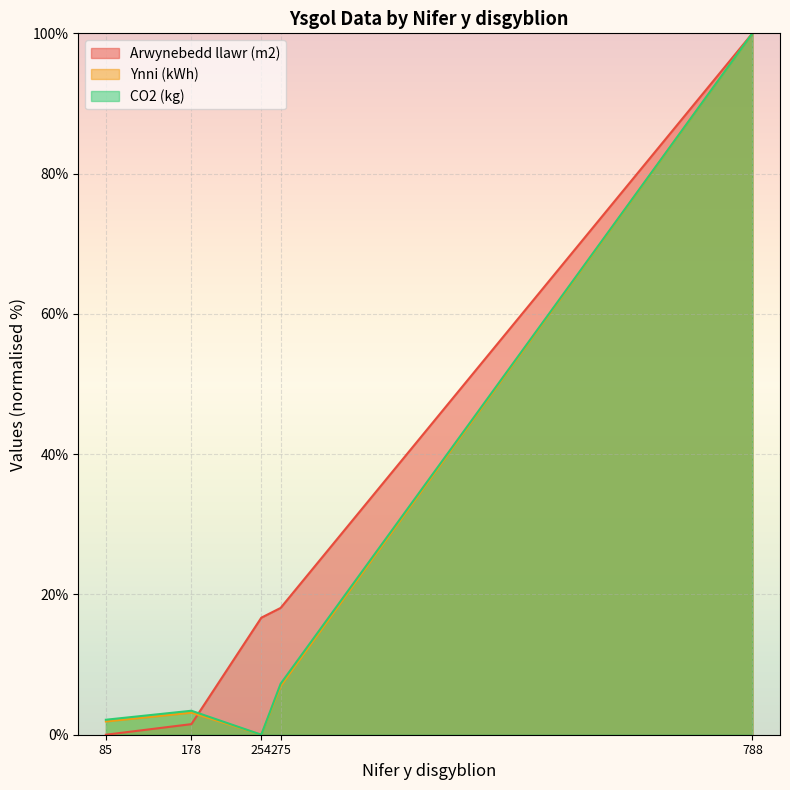

Which series has the largest total across all categories?

Arwynebedd llawr (m2)